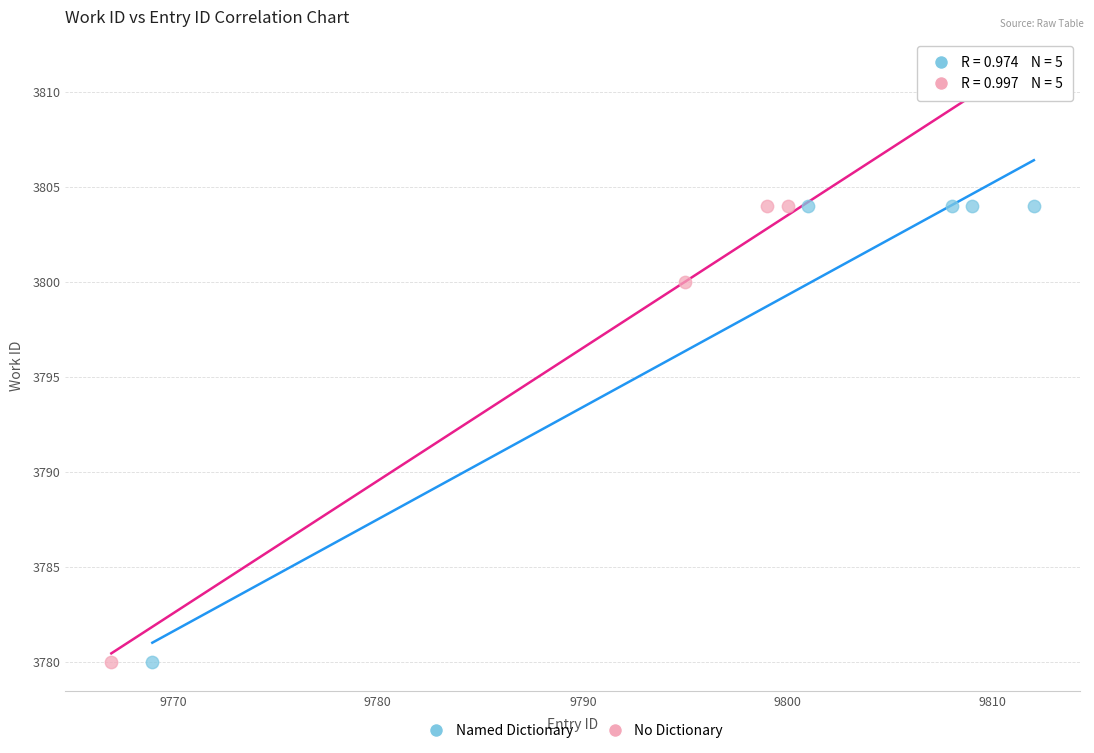

Which series has the widest spread of Y values?

No Dictionary